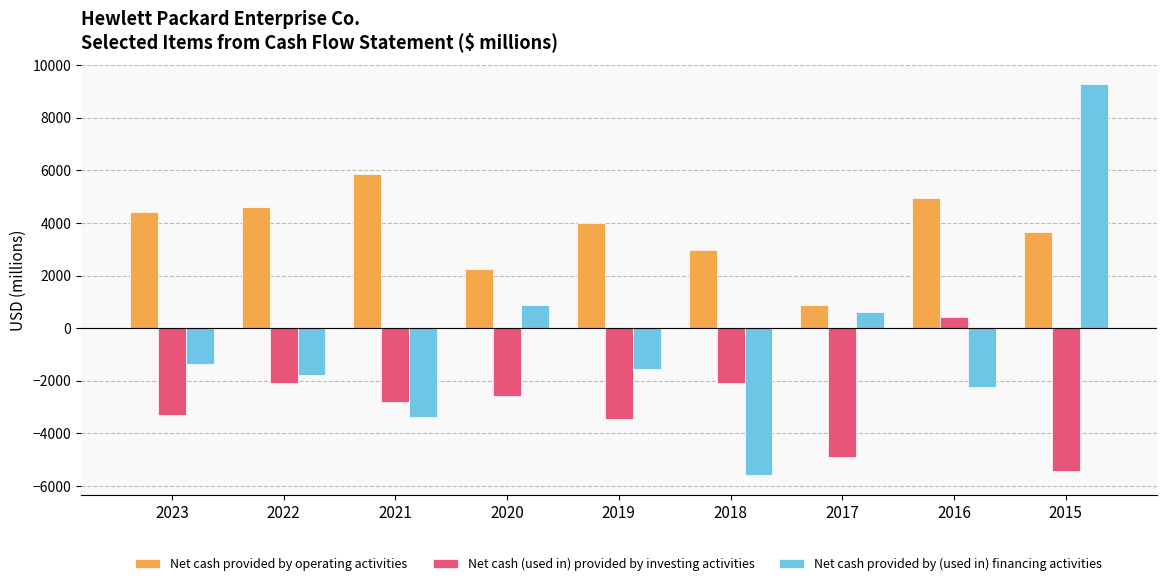

At which label does Net cash (used in) provided by investing activities reach its peak?

2016